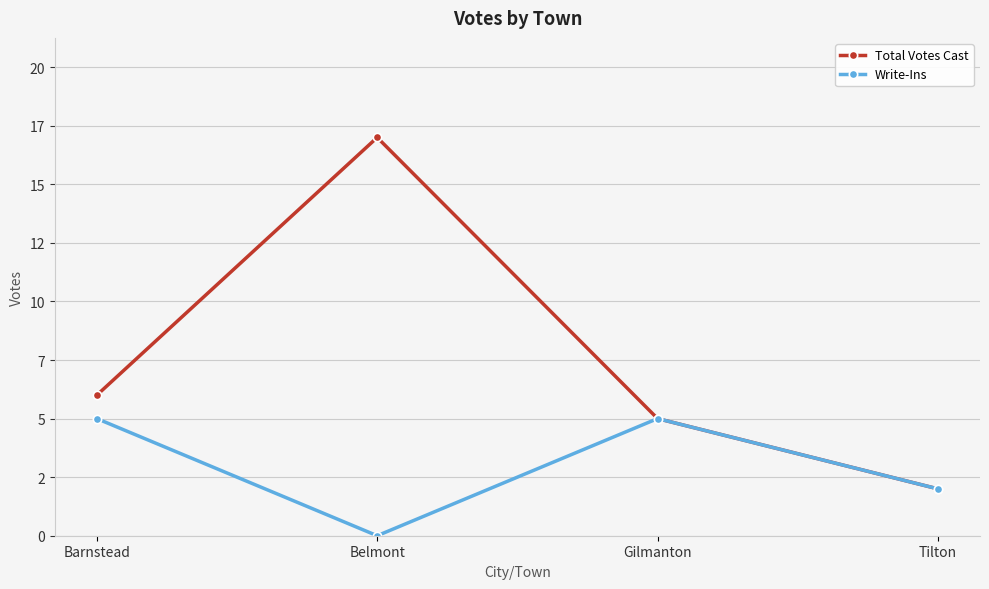

Rank the series at Belmont from lowest to highest value.

Write-Ins, Total Votes Cast